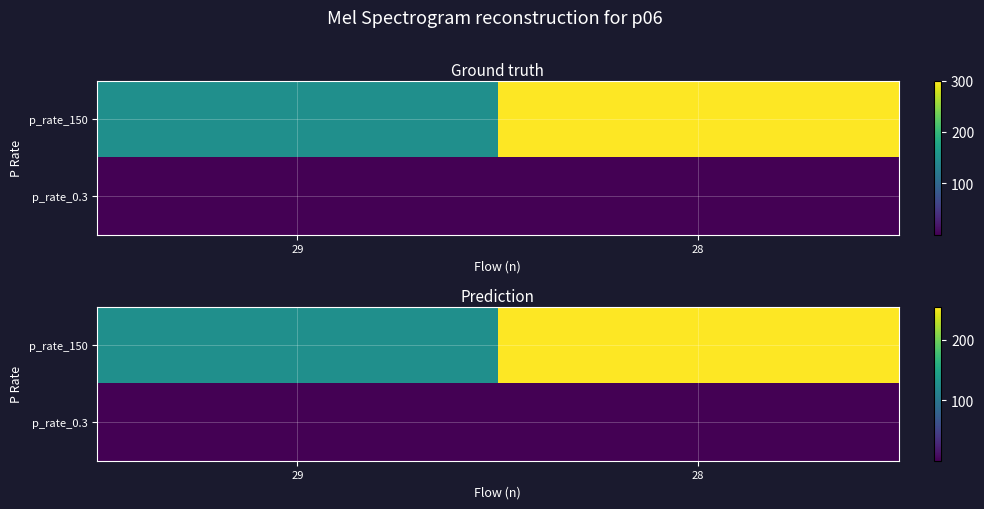

At how many categories does at least one series exceed 47?

2